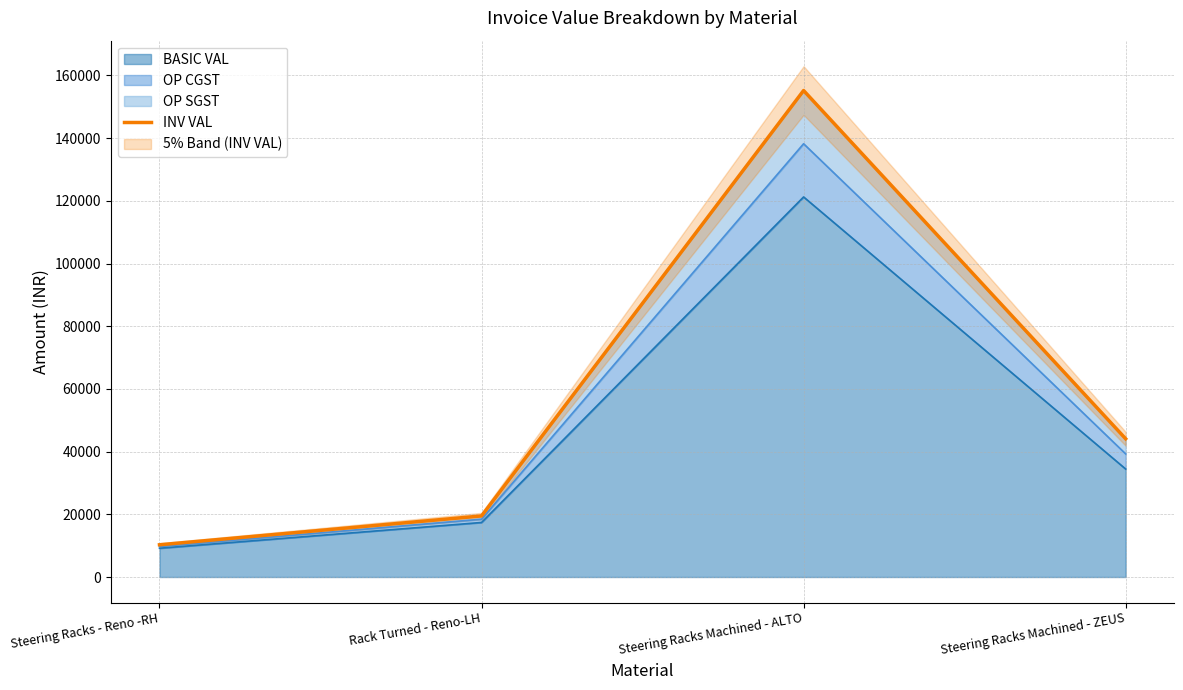

At which label does the data first exceed 44099?

Steering Racks Machined - ALTO